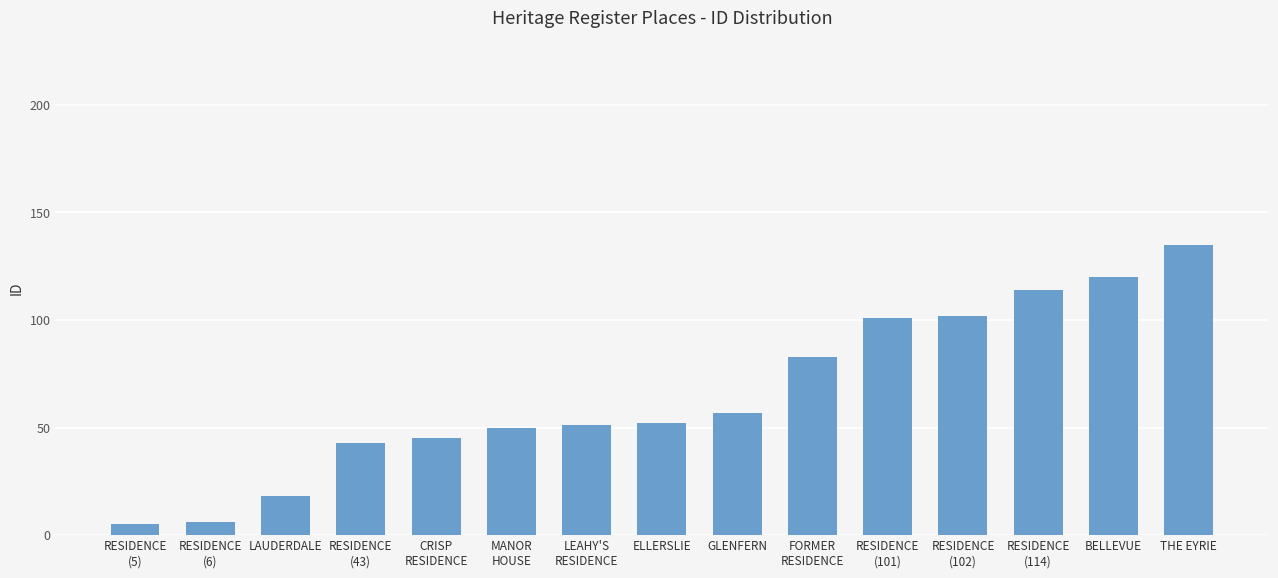

What value does the data have at CRISP
RESIDENCE, to the nearest 50?

50